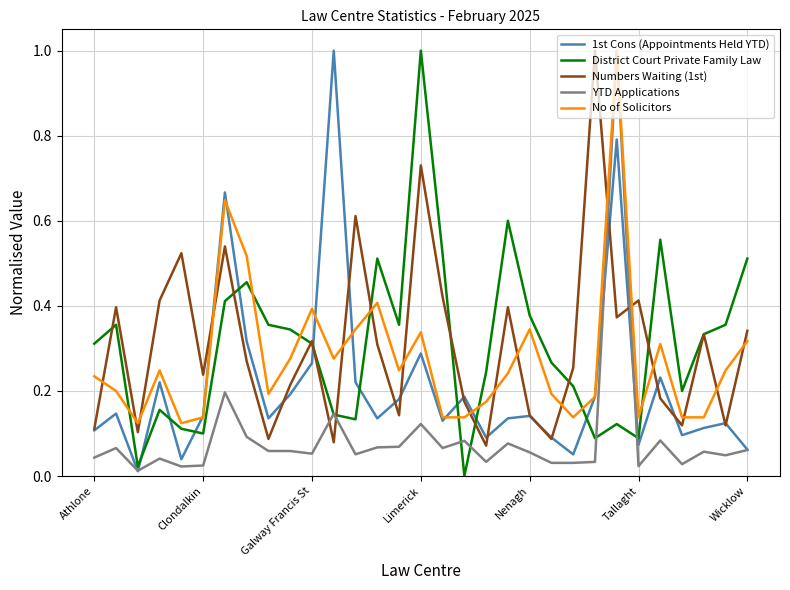

What is the highest value of the YTD Applications series?

1.0